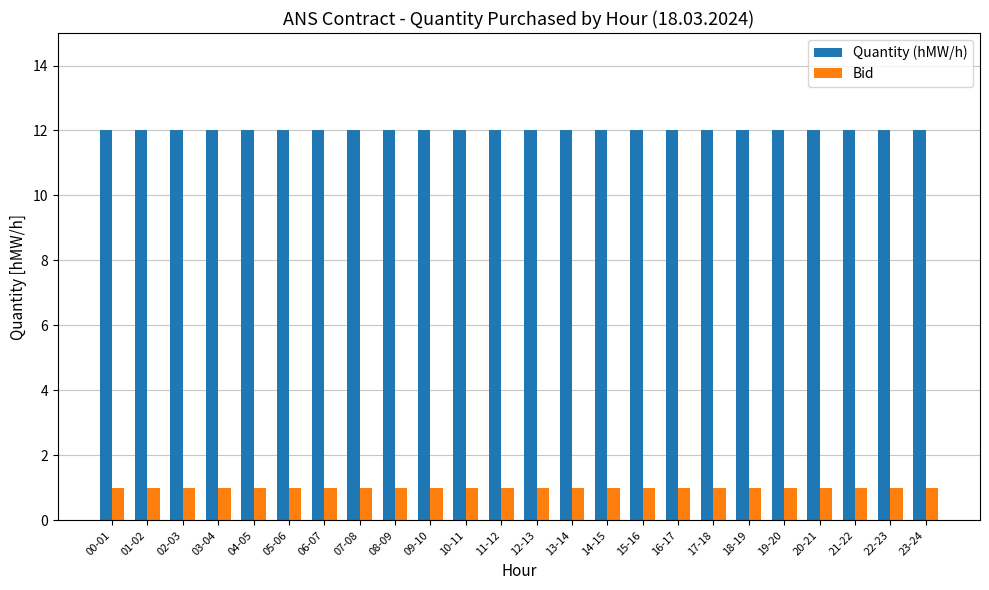

What is the greatest value displayed?

12